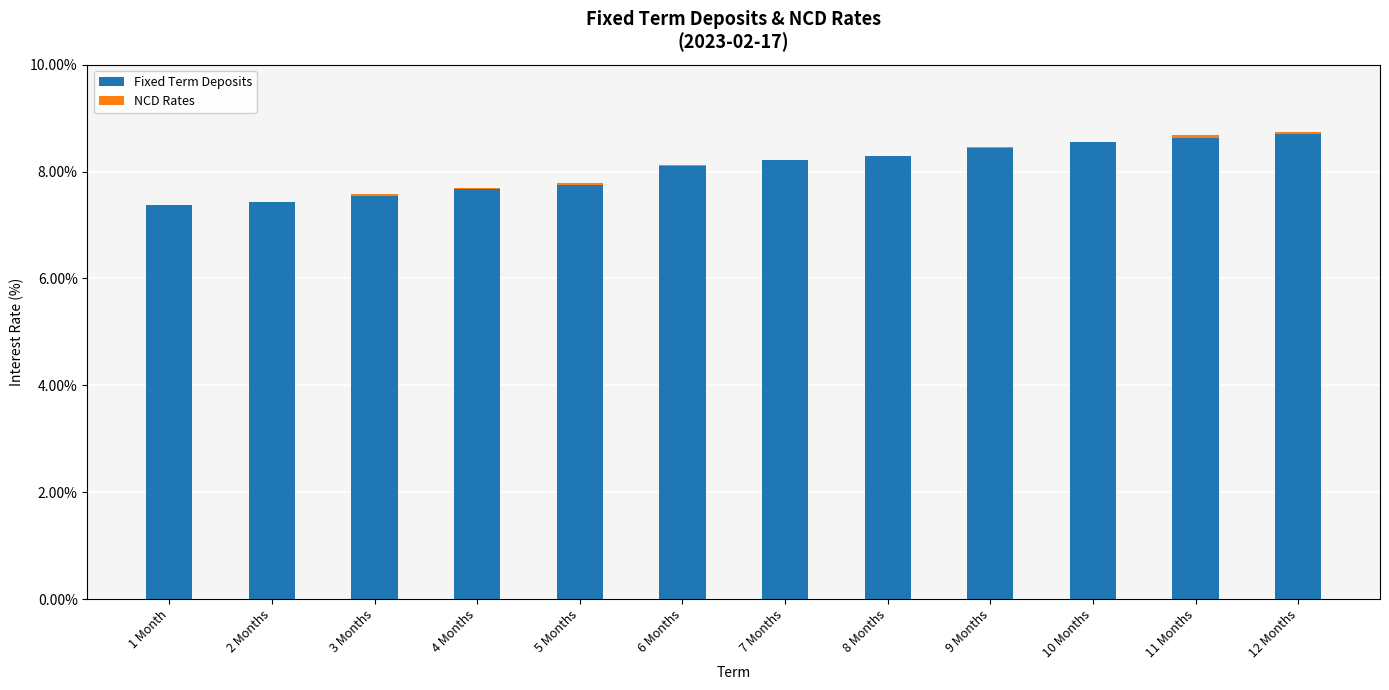

What is the label of the 12th bar from the left?

12 Months